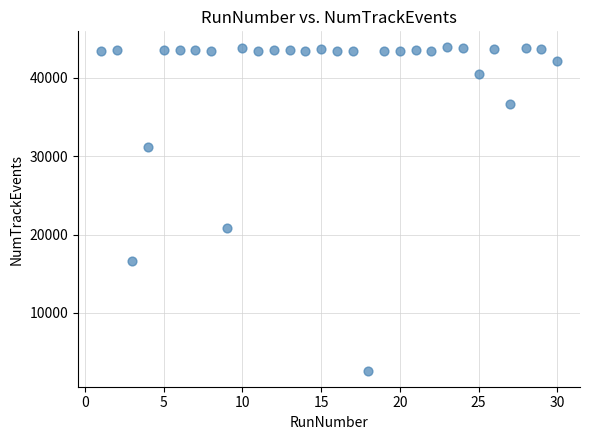

What is the range of X values (max minus min)?

29